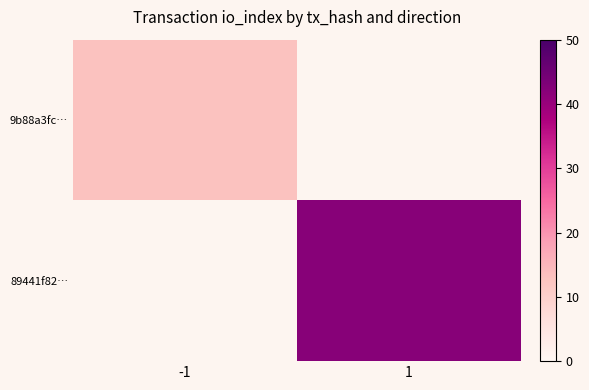

At -1, list the series in order from largest to smallest.

9b88a3fc…, 89441f82…